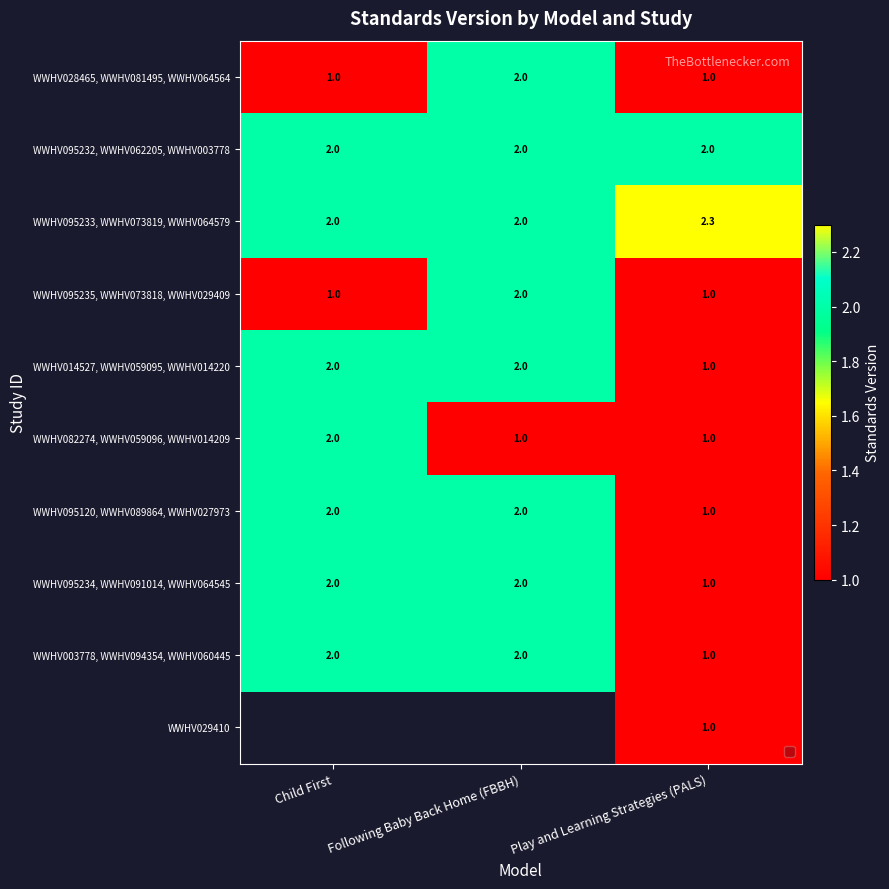

The WWHV082274, WWHV059096, WWHV014209 series shows 2.0 at Child First. True or false?

True